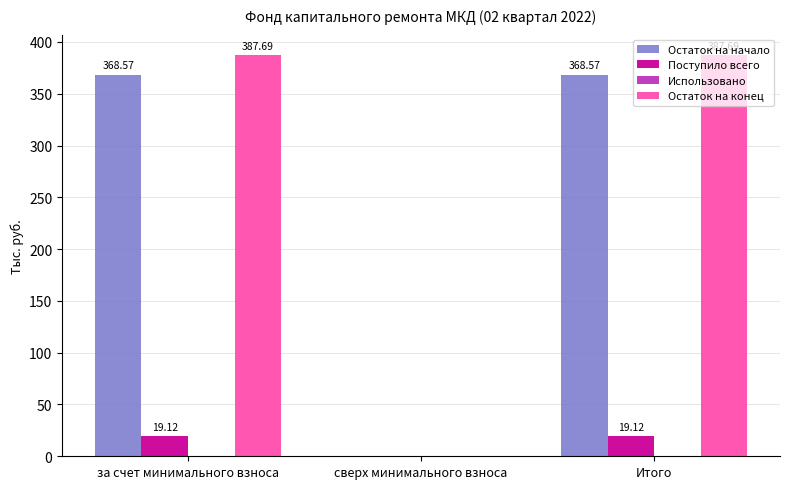

The Поступило всего series shows 31.8 at за счет минимального взноса. True or false?

False